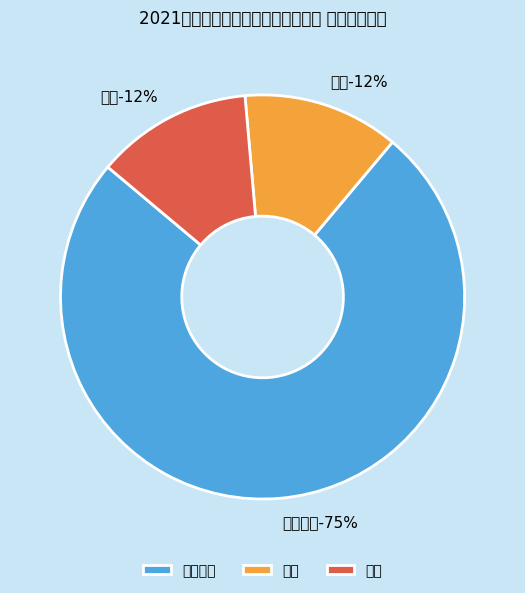

To the nearest percent, what percentage of the pie is 乡村振兴?

75%